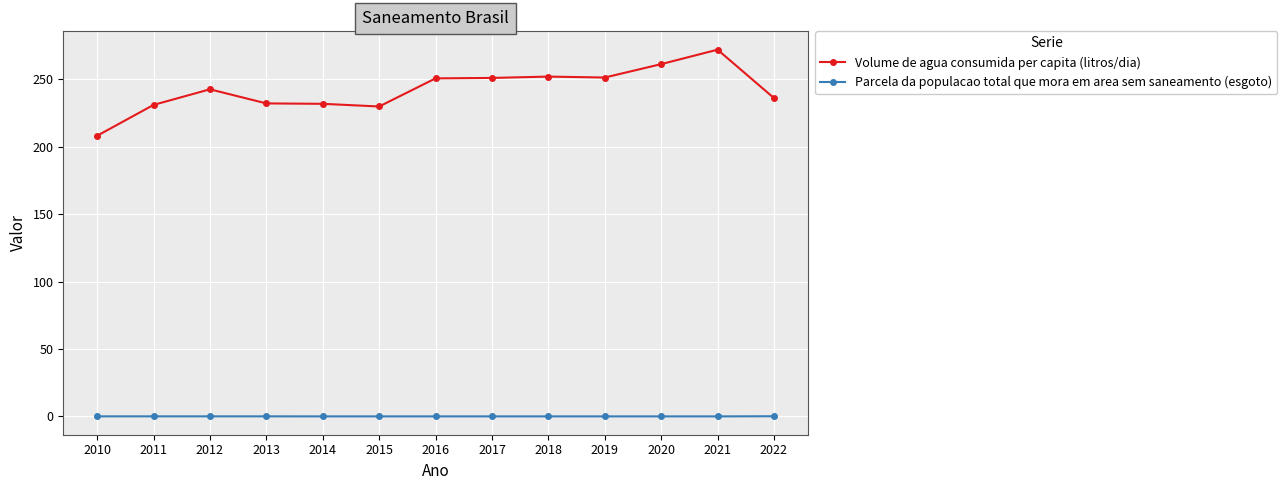

Where is the first local maximum for Volume de agua consumida per capita (litros/dia)?

2012